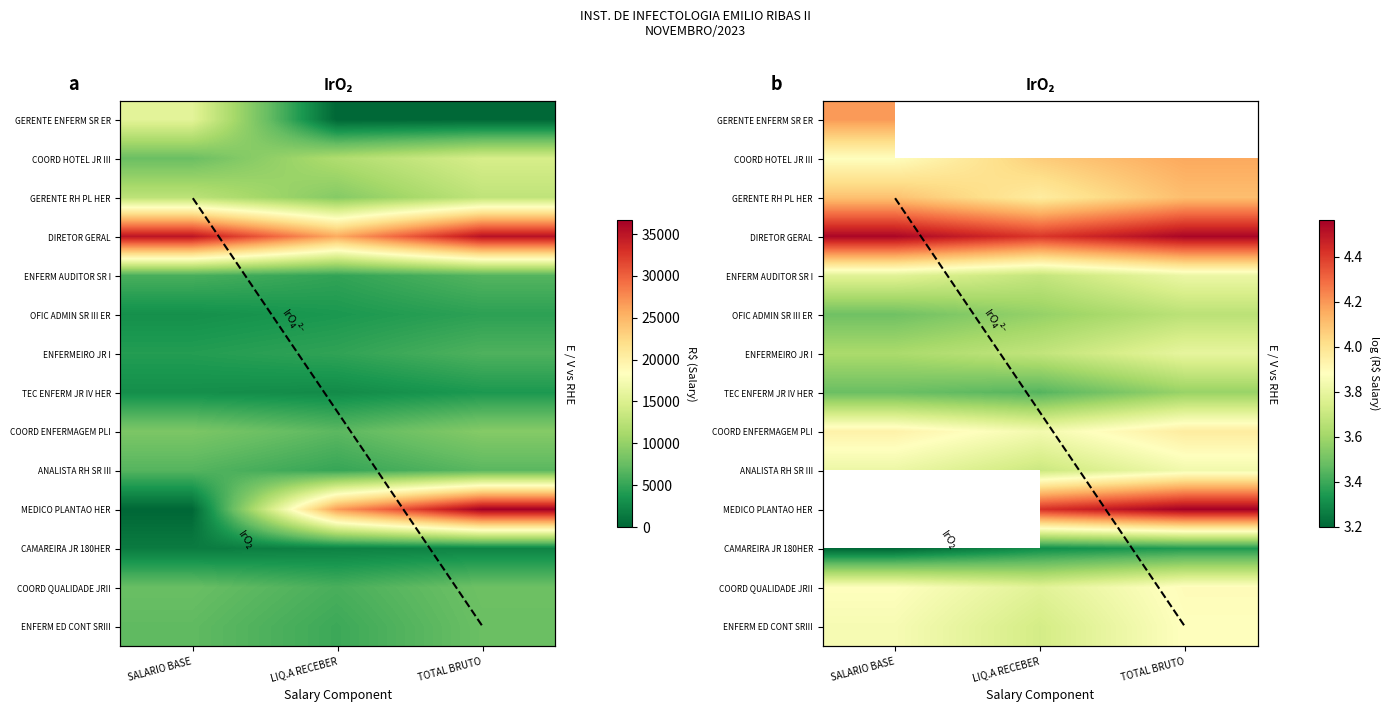

Is the value of CAMAREIRA JR 180HER at LIQ.A RECEBER greater than the value of ANALISTA RH SR III at LIQ.A RECEBER?

No